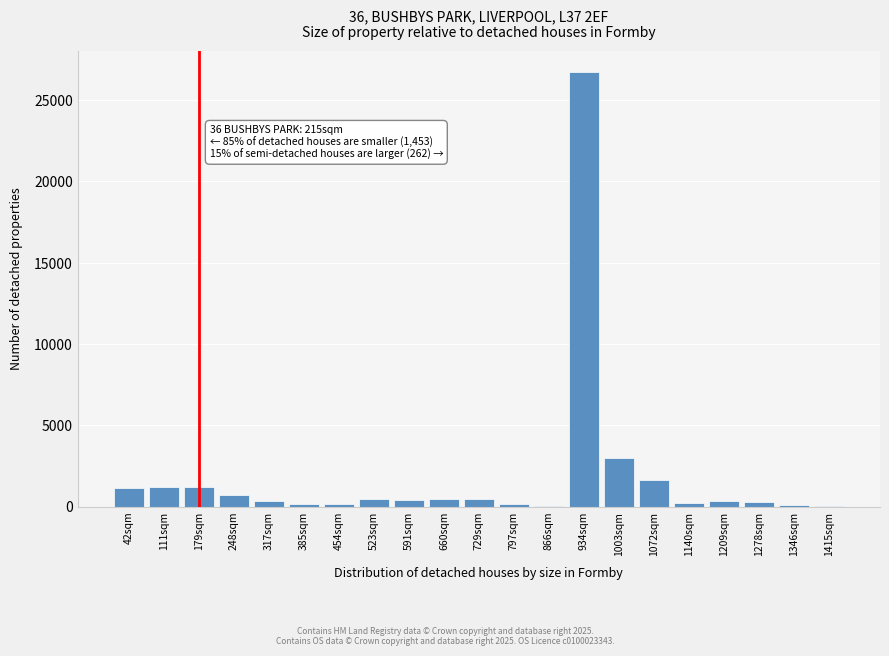

What is the maximum value shown in the chart?

26699